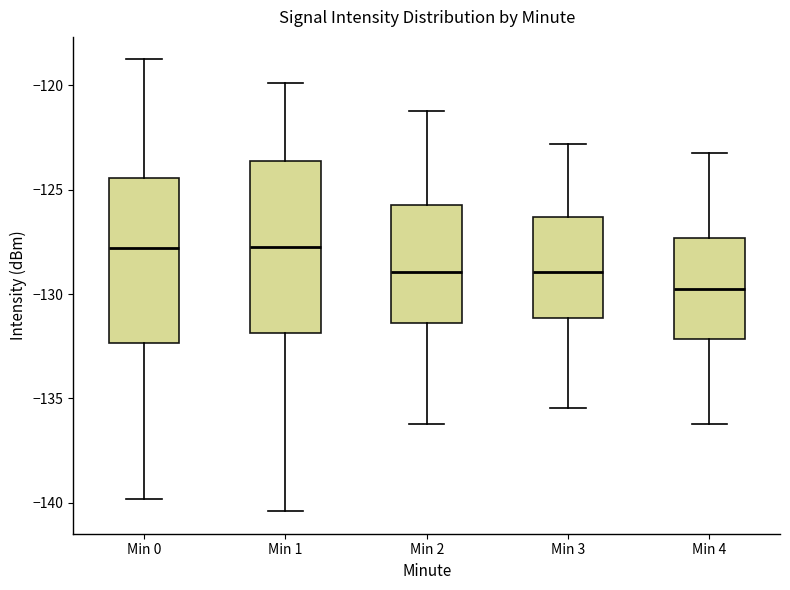

Reading left to right, read every box against the y-axis: the position of its median line, the range the box covers, and the ends of its whiskers. The values are not printed on the chart, so give them approximately, as read against the axis.

Min 0: median -128.0, box -132.5 to -124.5, whiskers -140.0 to -119.0
Min 1: median -127.5, box -132.0 to -123.5, whiskers -140.5 to -120.0
Min 2: median -129.0, box -131.5 to -125.5, whiskers -136.0 to -121.0
Min 3: median -129.0, box -131.0 to -126.5, whiskers -135.5 to -123.0
Min 4: median -129.5, box -132.0 to -127.5, whiskers -136.0 to -123.0